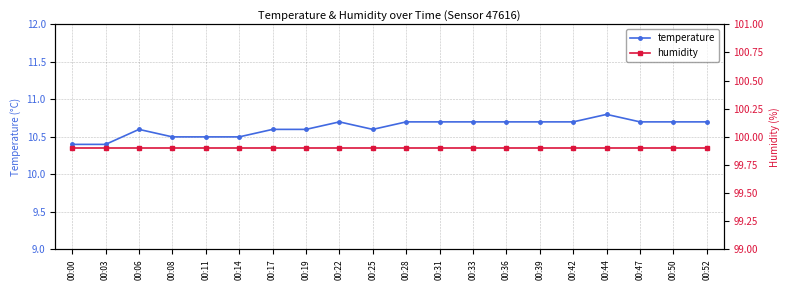

Rank the series by their average value, from lowest to highest.

temperature, humidity